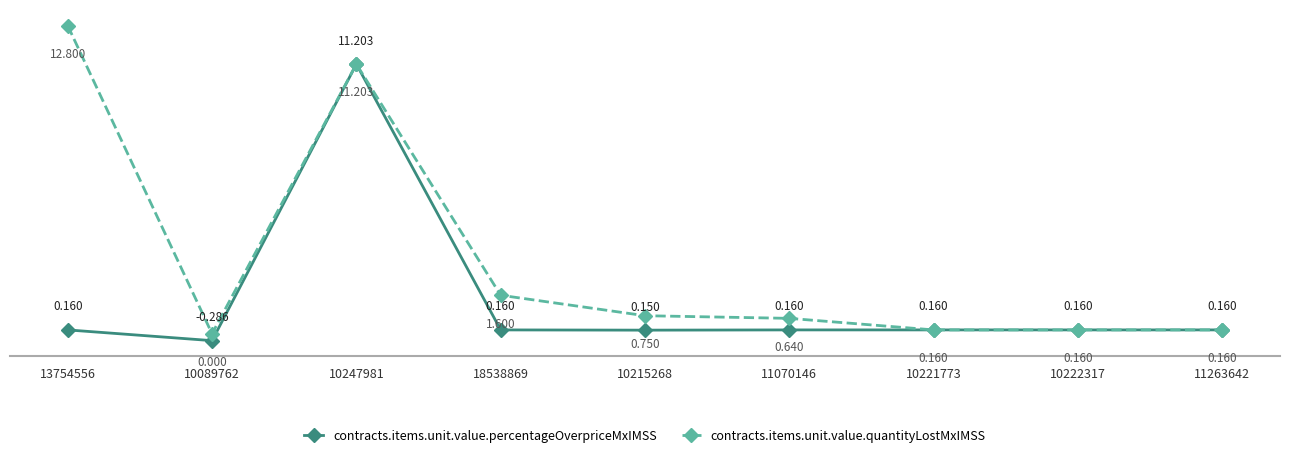

Count the number of data series in this chart.

2